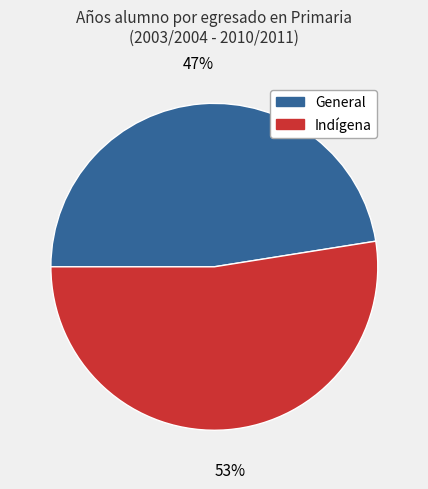

To the nearest percent, what portion does General represent?

47%